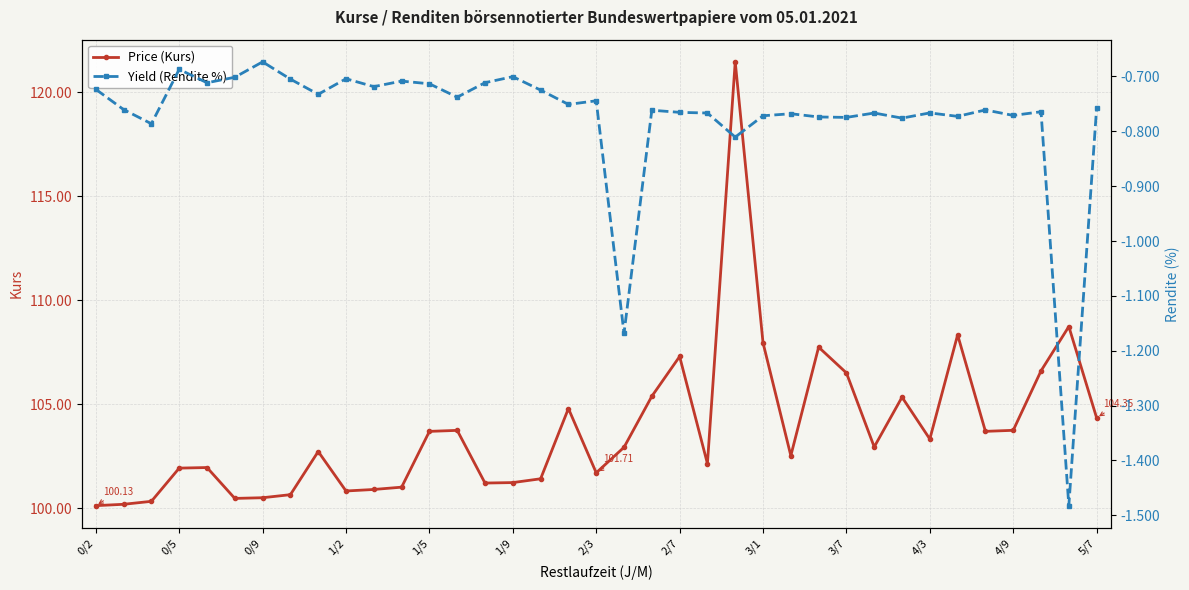

Which category has the lowest value across all series?

35